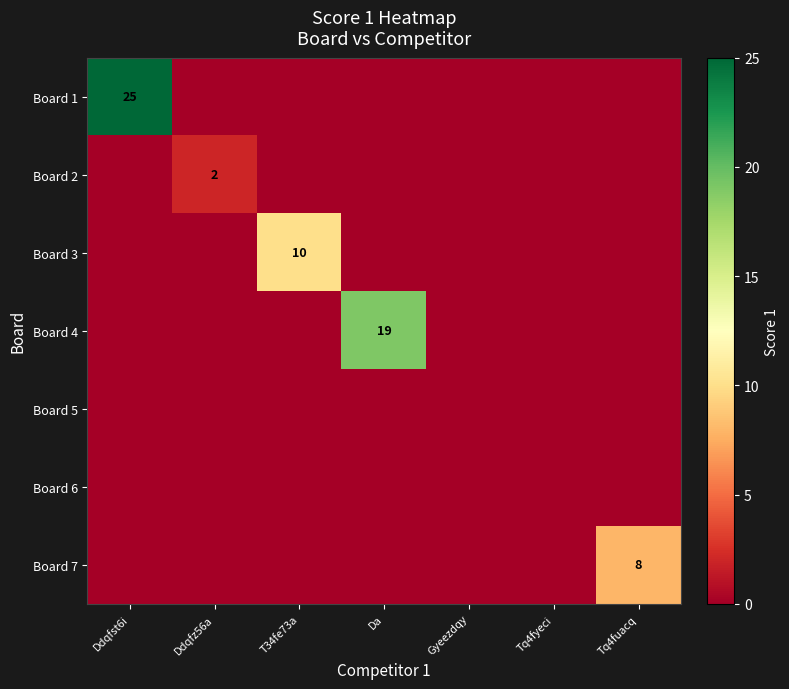

How many series are shown in this chart?

7